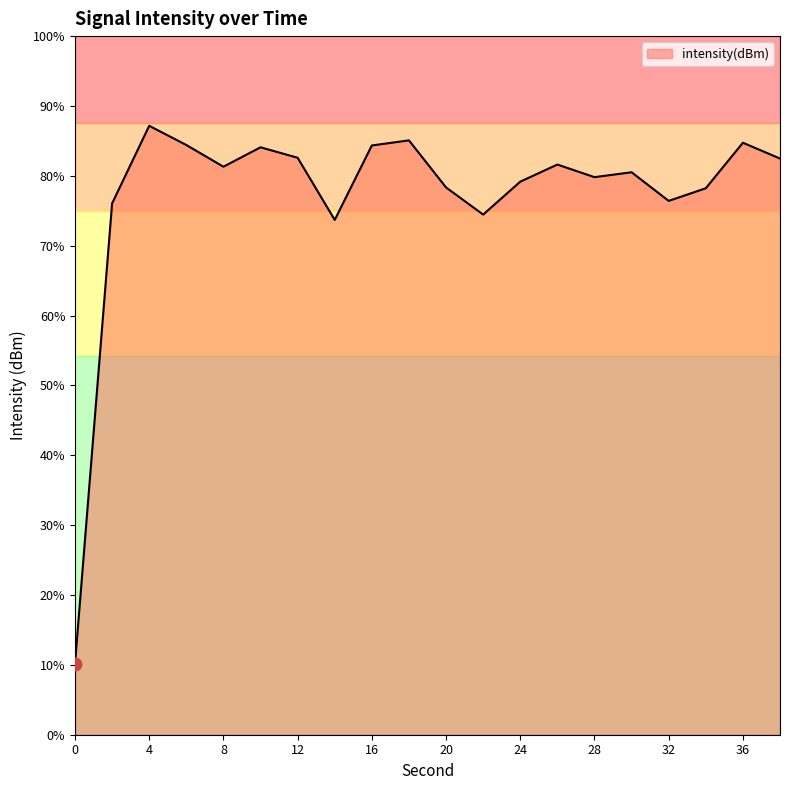

What is the change in value from 4 to 22?

-15.2